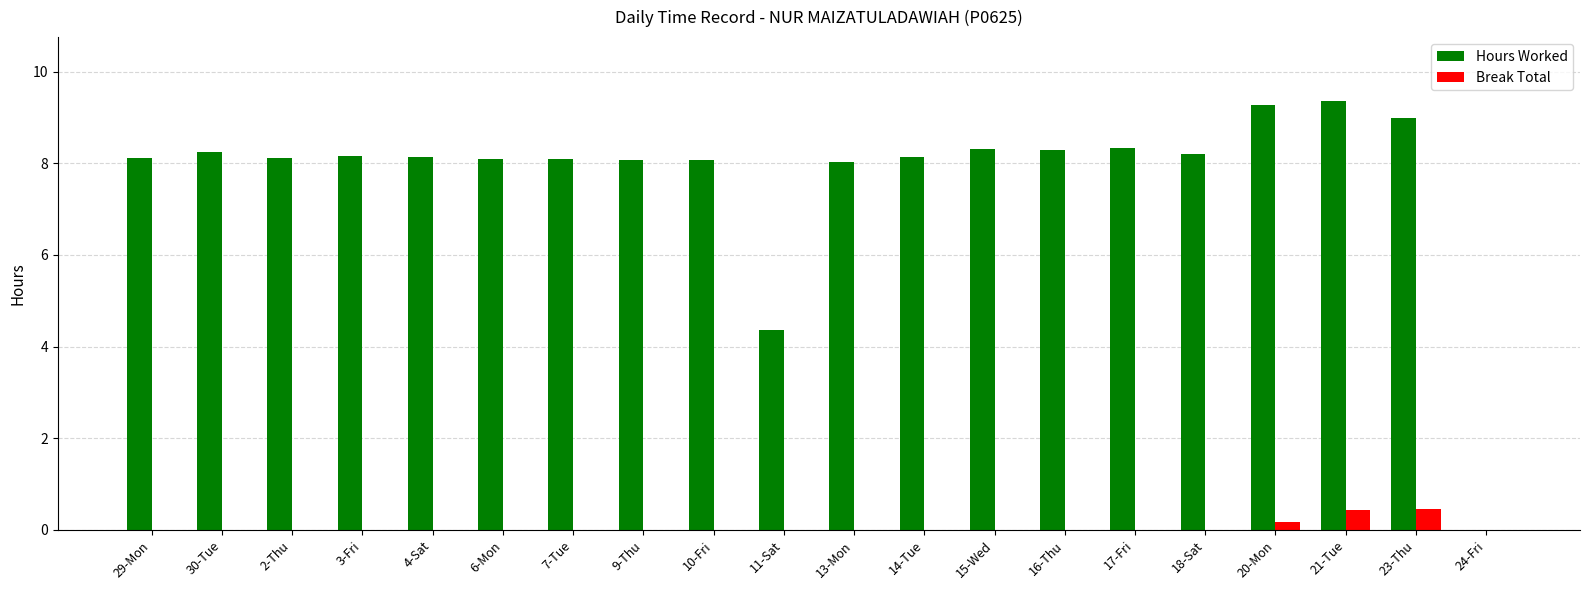

What are all the series names shown in the legend?

Hours Worked, Break Total